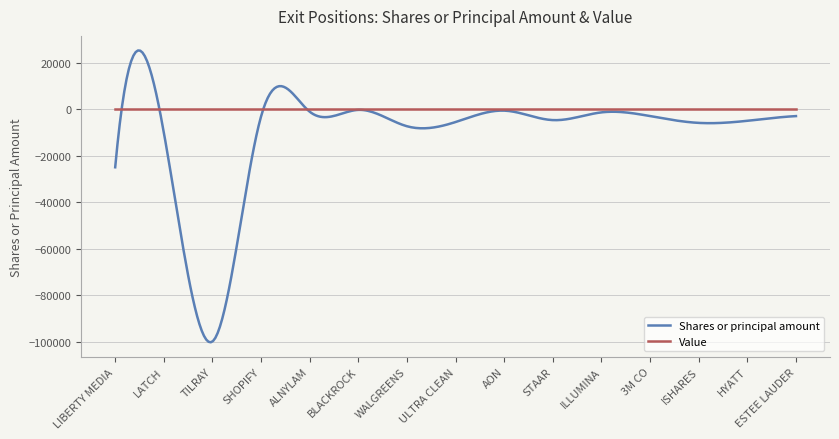

Which series has the largest total across all categories?

Value